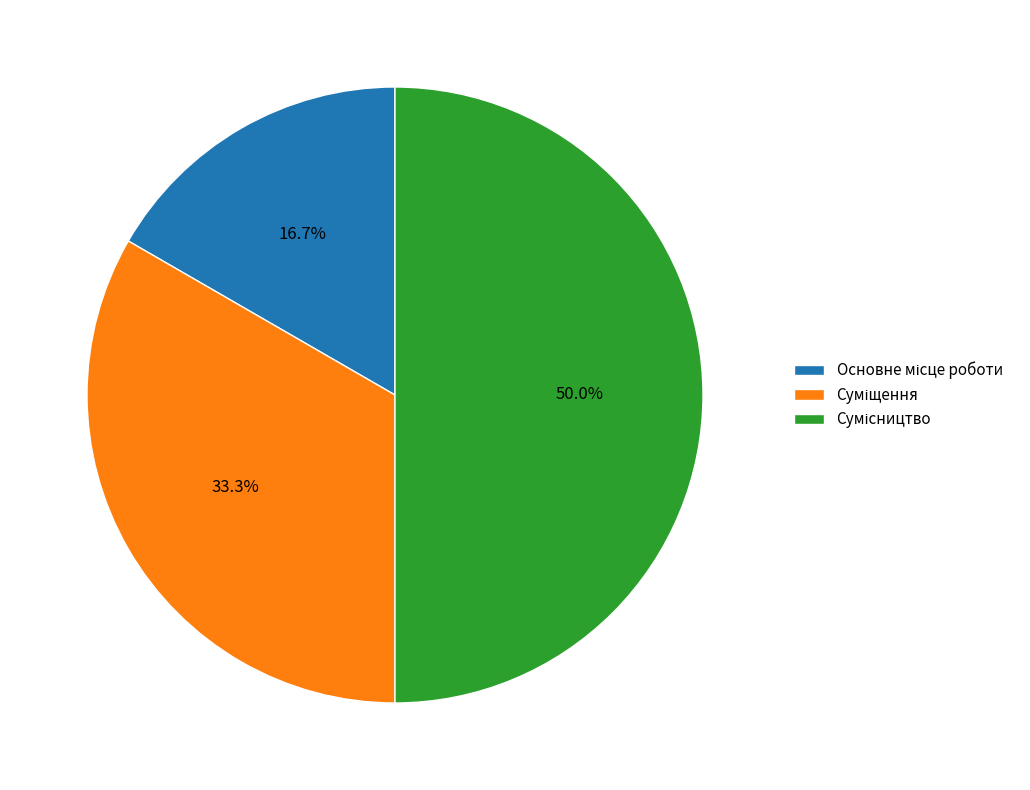

The Основне місце роботи slice represents 17% of the pie. True or false?

True